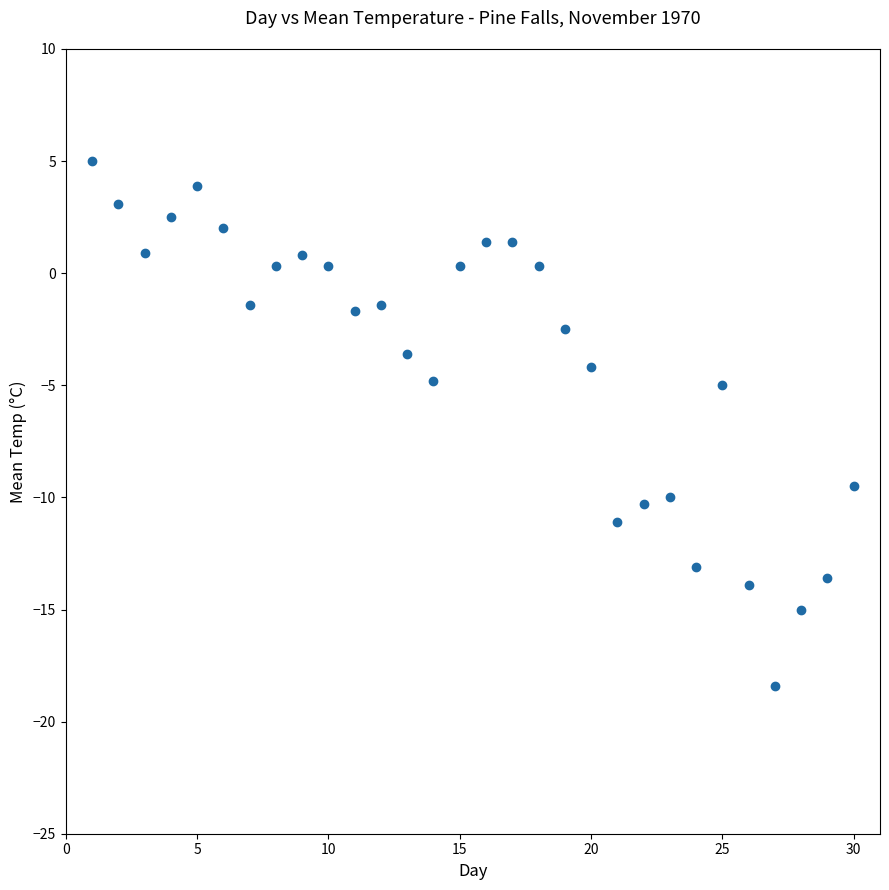

What is the range of Y values (max minus min)?

23.4